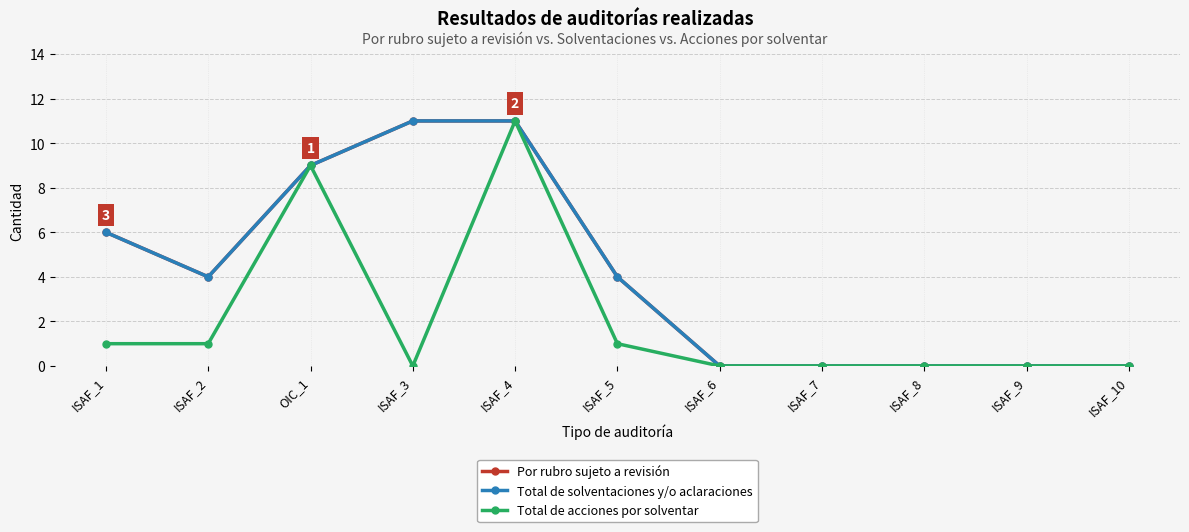

How many values in the Total de acciones por solventar series exceed 0?

5